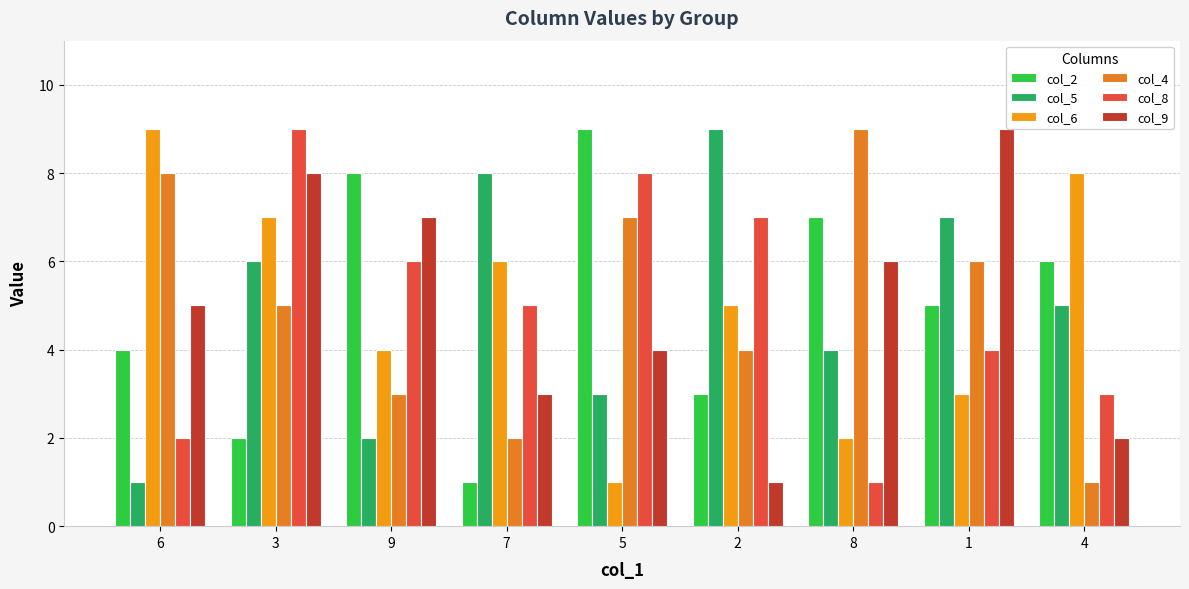

Rank the categories by col_6 value from highest to lowest.

6, 4, 3, 7, 2, 9, 1, 8, 5